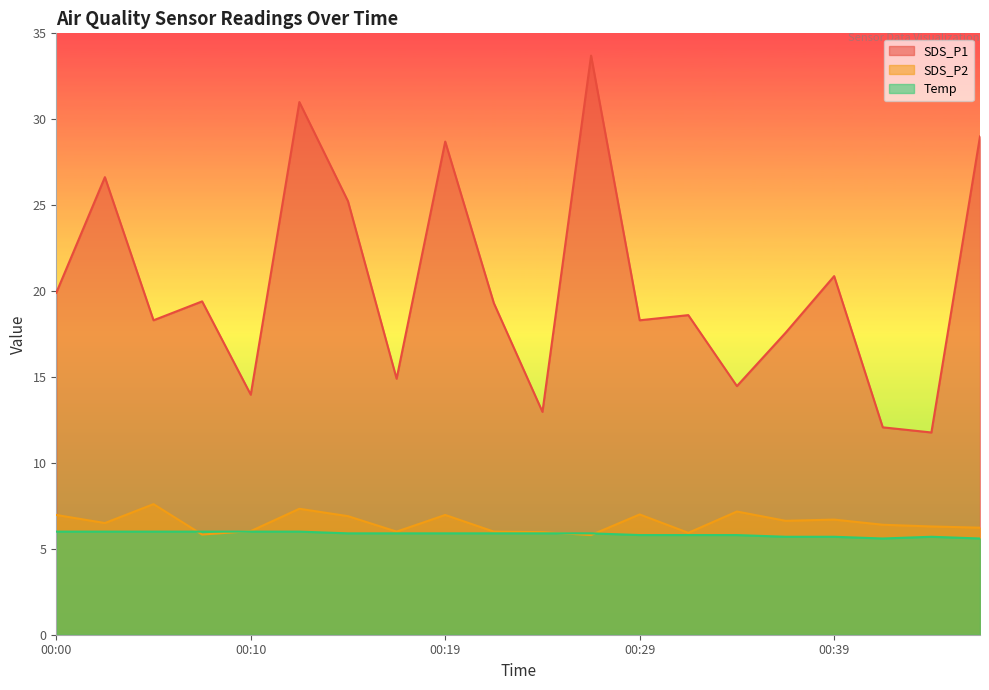

How many Temp values are between 5 and 6?

20